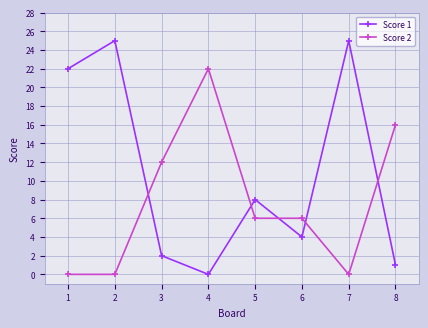

What is the average value of the Score 2 series?

8